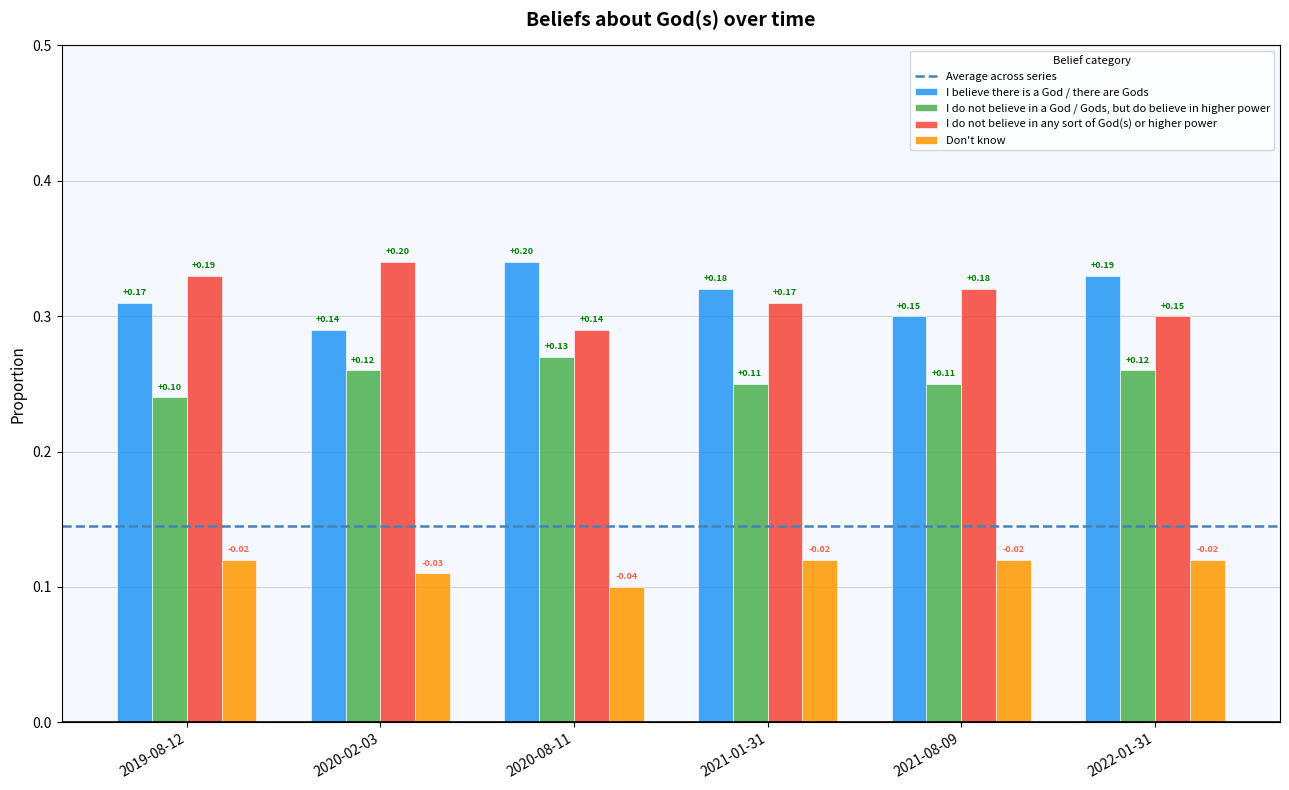

True or false: I believe there is a God / there are Gods has a value of 0.3 at 2021-08-09.

True